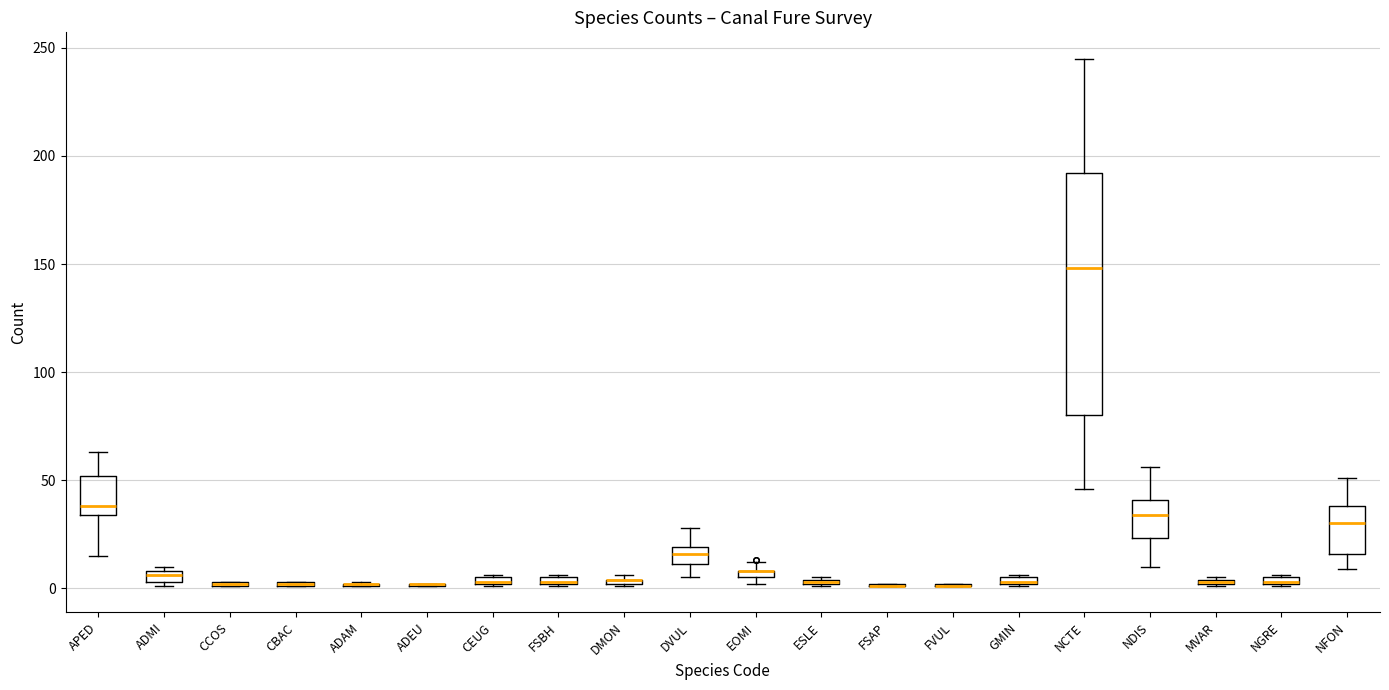

Comparing the boxes themselves (not the whiskers), which one is the tallest?

NCTE